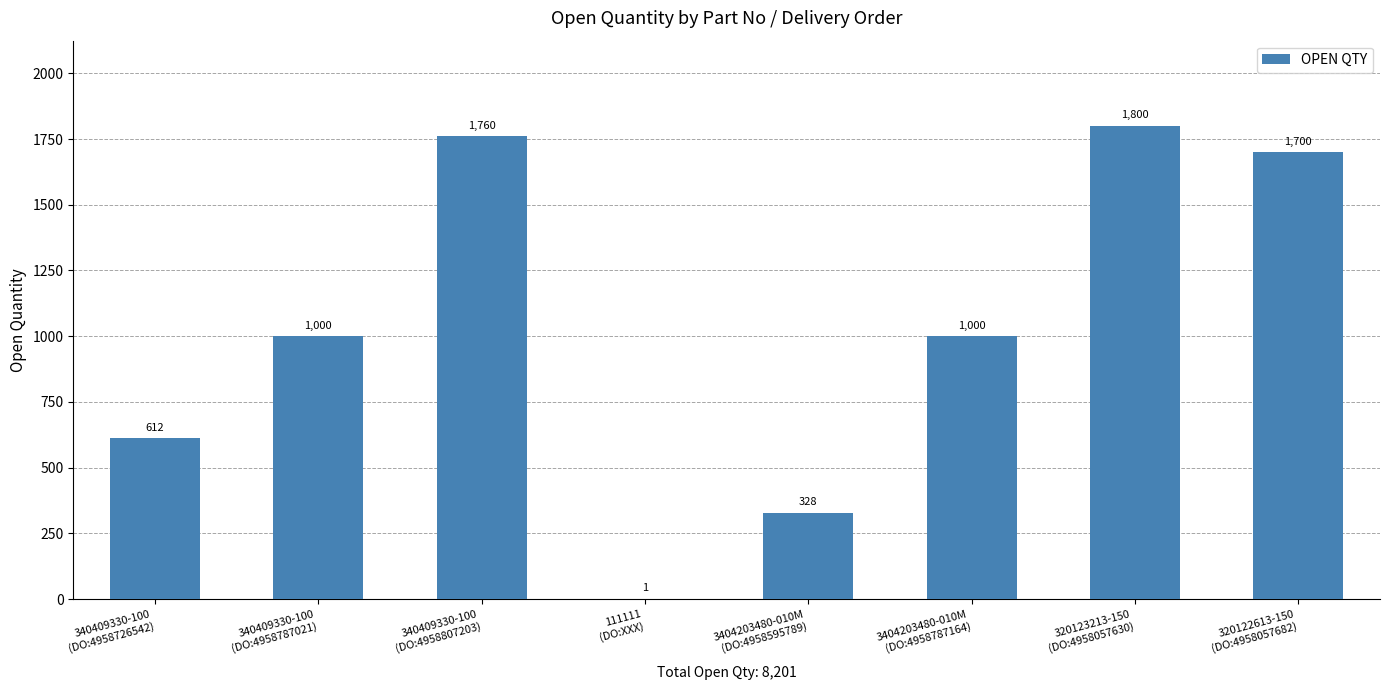

What is the difference between the values at 340409330-100
(DO:4958807203) and 340409330-100
(DO:4958787021)?

760